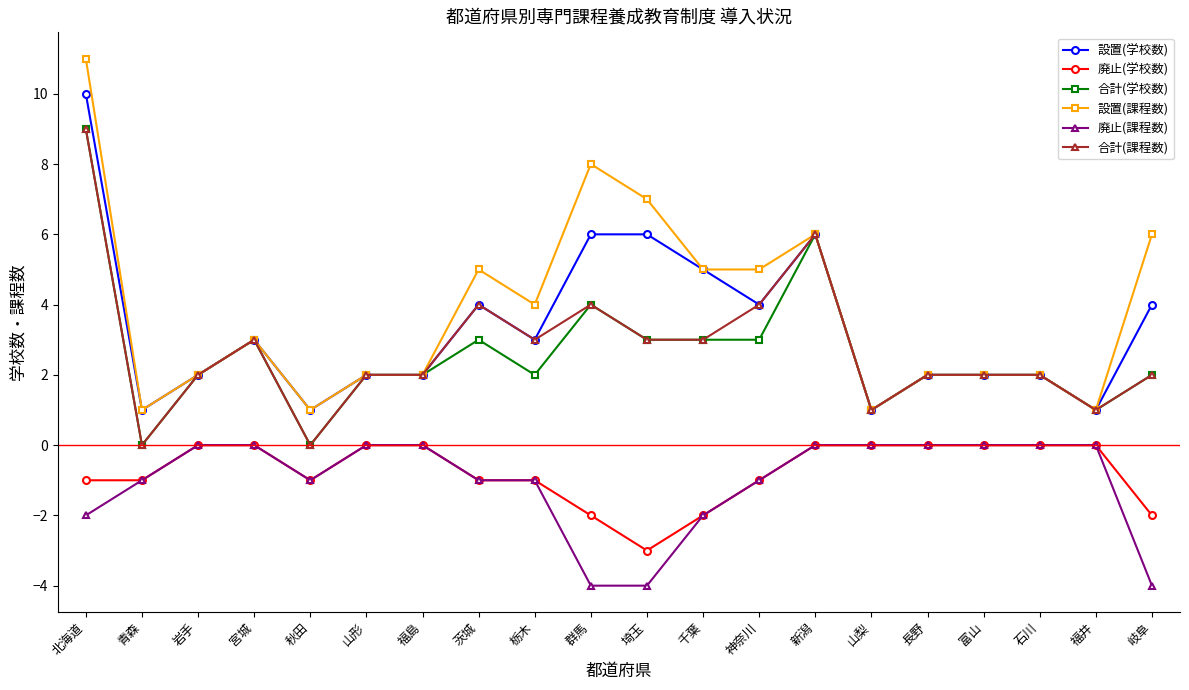

What is the value of the 合計(学校数) point at the 9th from the left?

2